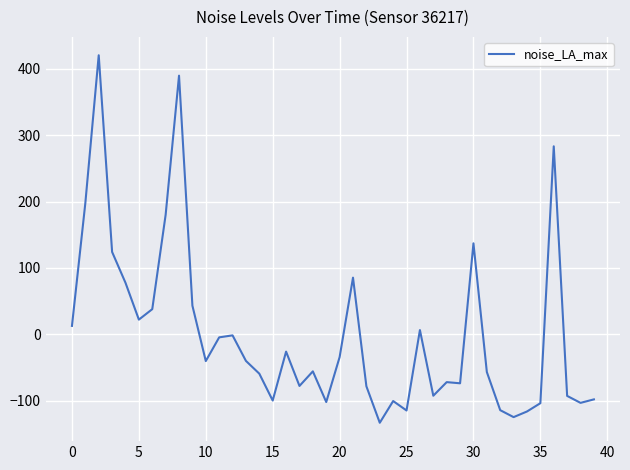

How many values exceed -40?

18